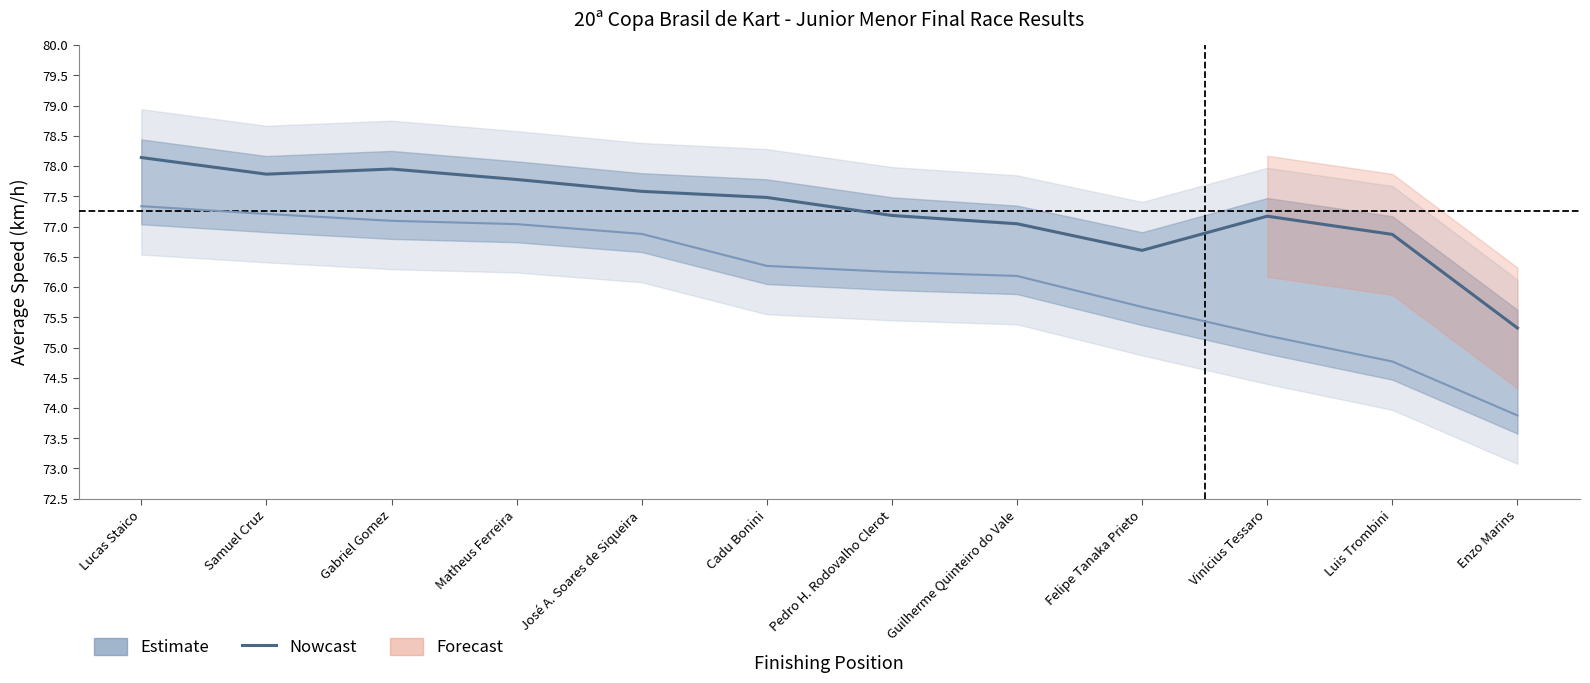

What is the ratio of the value at Lucas Staico to the value at Samuel Cruz?

1.0